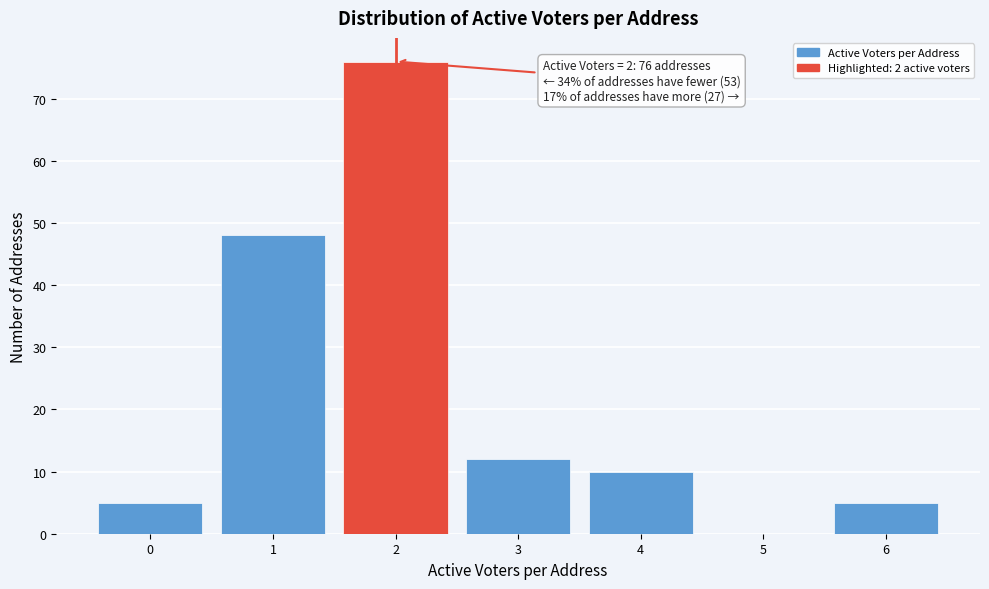

Which range on the x-axis has the tallest bar?

1.5 to 2.5